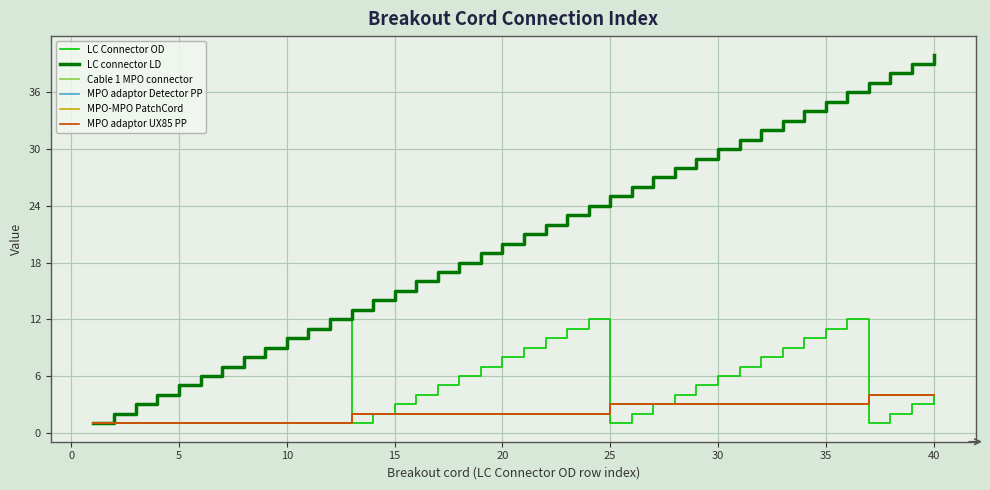

Which series has the largest range (max minus min)?

LC connector LD